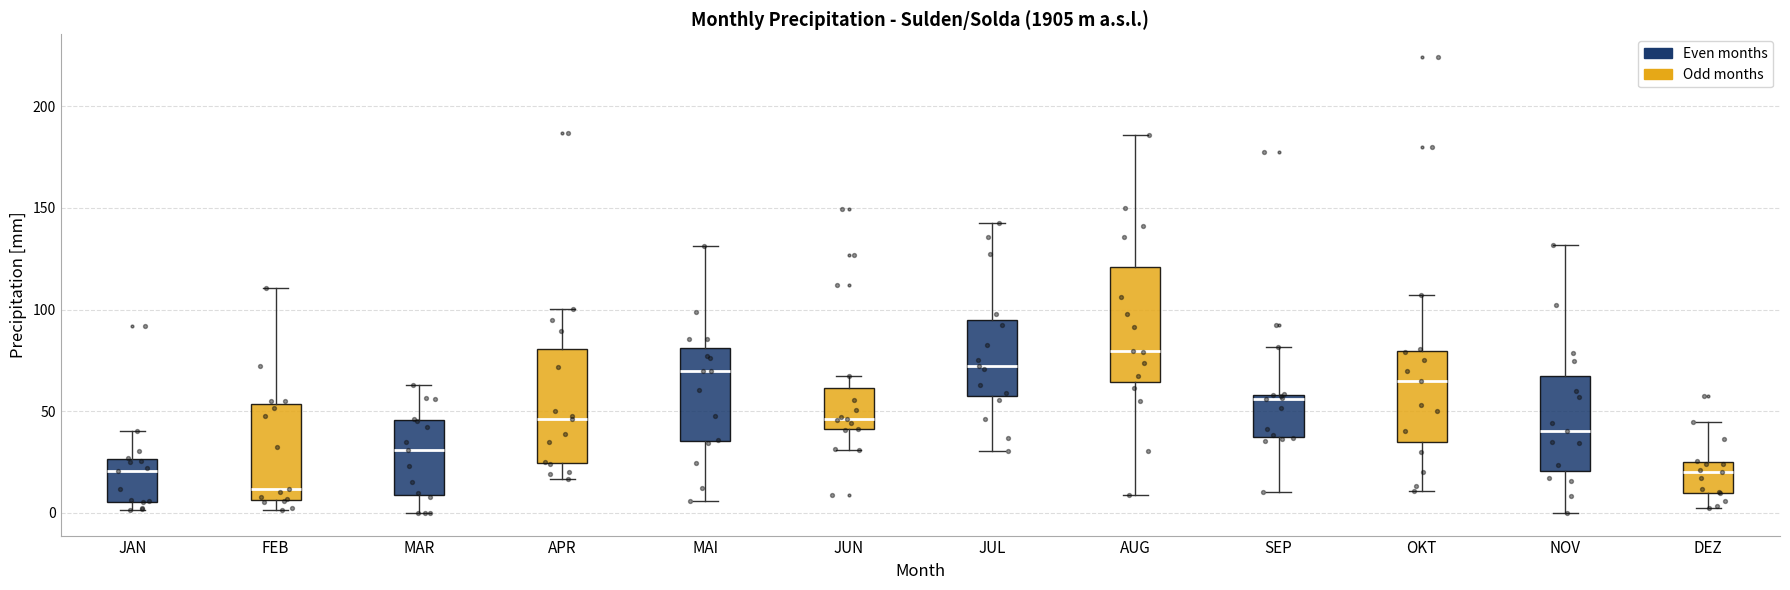

Reading left to right, transcribe this box plot: for each box, give where its median line is, the range the box spans, and where its two whiskers end, as read against the y-axis. The values are not printed on the chart, so give them approximately, as read against the axis.

JAN: median 20, box 5 to 25, whiskers 0 to 40
FEB: median 10, box 5 to 55, whiskers 0 to 110
MAR: median 30, box 10 to 45, whiskers 0 to 65
APR: median 45, box 25 to 80, whiskers 15 to 100
MAI: median 70, box 35 to 80, whiskers 5 to 130
JUN: median 45, box 40 to 60, whiskers 30 to 65
JUL: median 70, box 55 to 95, whiskers 30 to 140
AUG: median 80, box 65 to 120, whiskers 10 to 185
SEP: median 55, box 35 to 60, whiskers 10 to 80
OKT: median 65, box 35 to 80, whiskers 10 to 105
NOV: median 40, box 20 to 65, whiskers 0 to 130
DEZ: median 20, box 10 to 25, whiskers 0 to 45